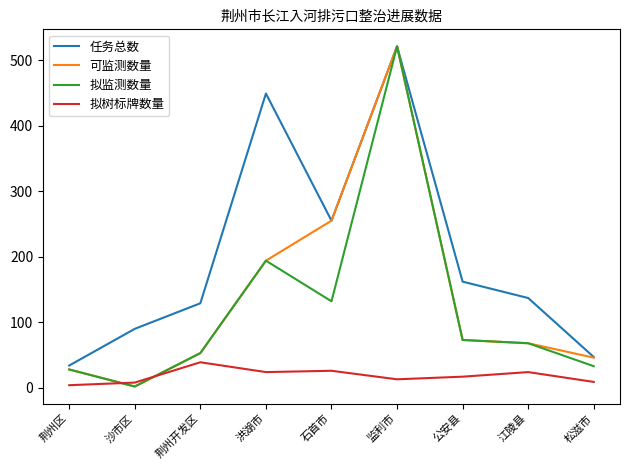

What is the difference between the highest and lowest values at 监利市?

508